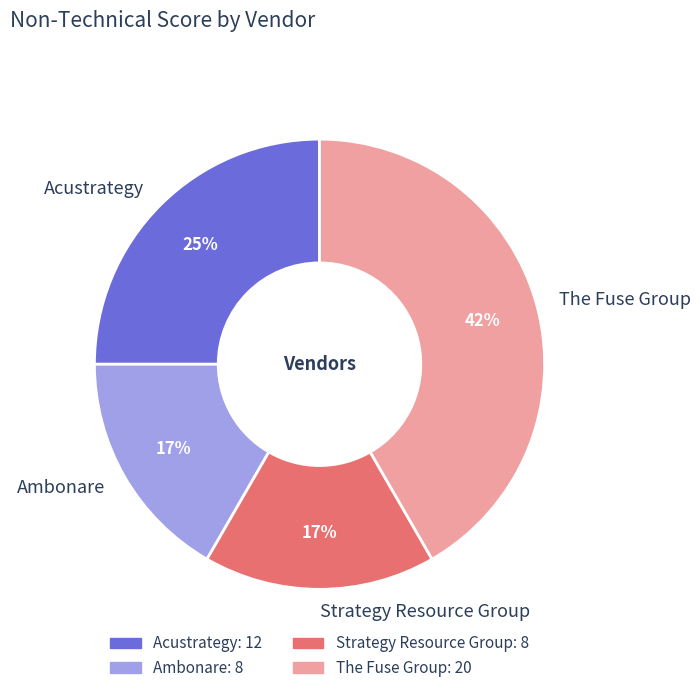

Is it true that Acustrategy is 25% of the pie?

True